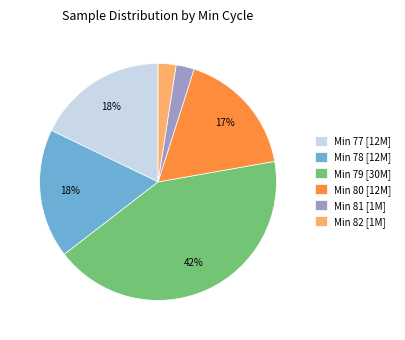

What percentage is the Min 82 [1M] slice, to the nearest percent?

2%